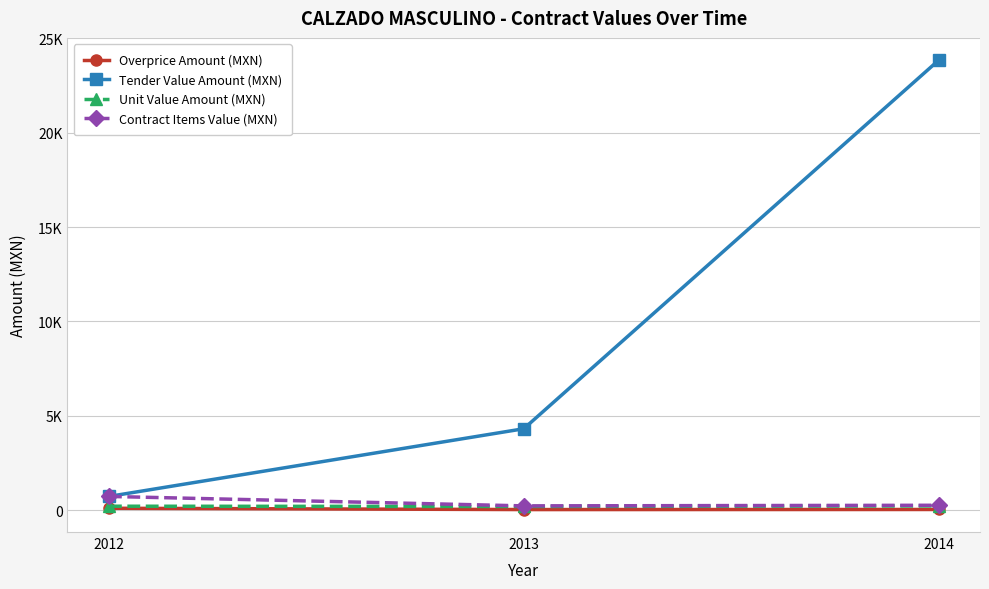

Does the chart display data point markers on the line(s)?

Yes